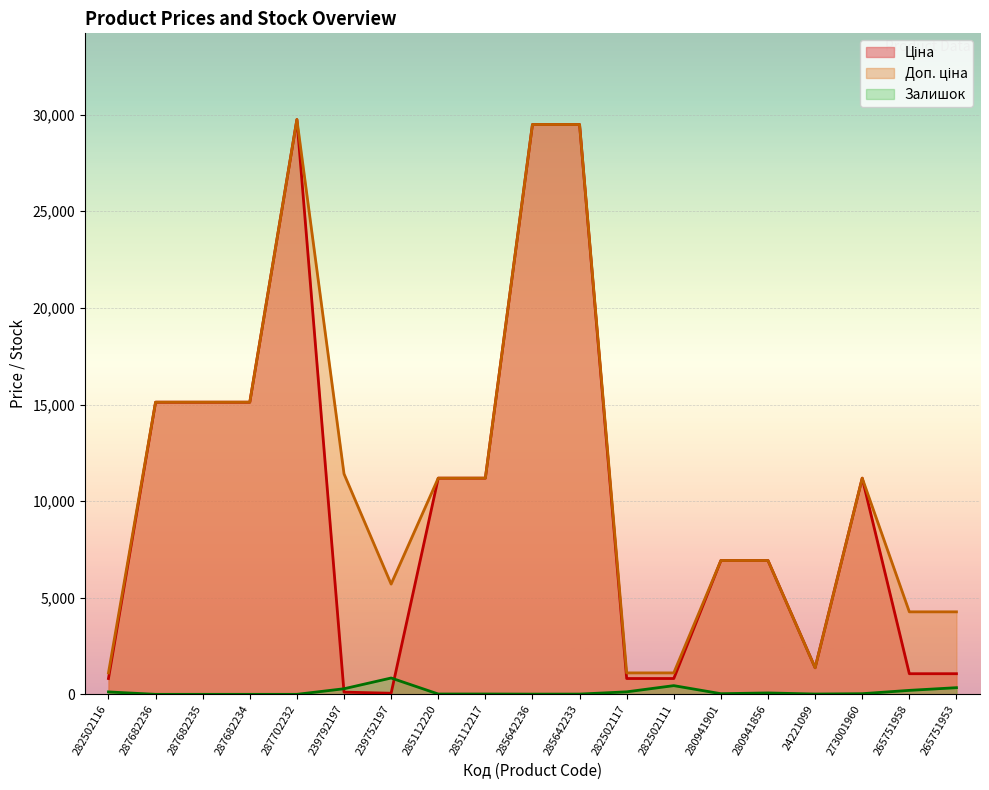

At 287702232, list the series in order from smallest to largest.

Залишок, Ціна, Доп. ціна